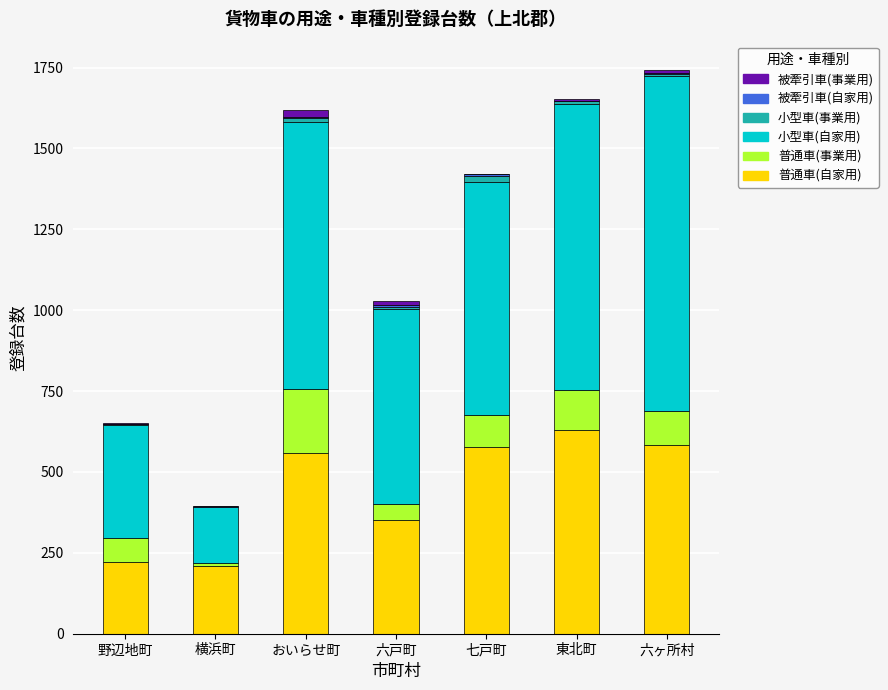

True or false: 普通車(自家用) has a value of 578 at 七戸町.

True